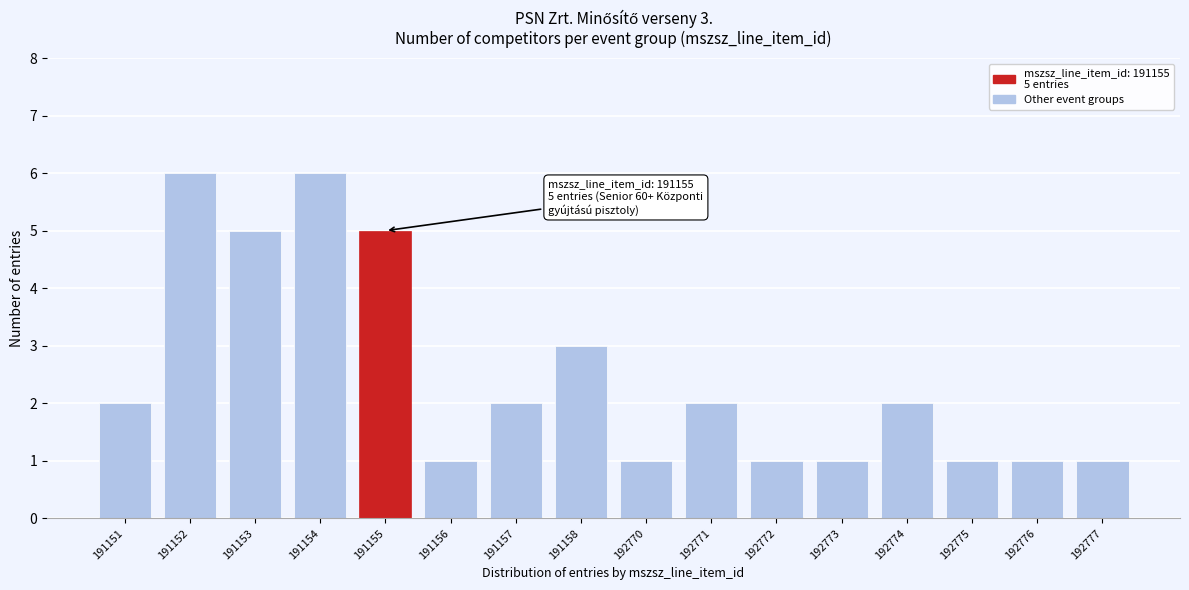

Reading left to right, what are all the values shown in this chart?

191151=2	191152=6	191153=5	191154=6	191155=5	191156=1	191157=2	191158=3	192770=1	192771=2	192772=1	192773=1	192774=2	192775=1	192776=1	192777=1